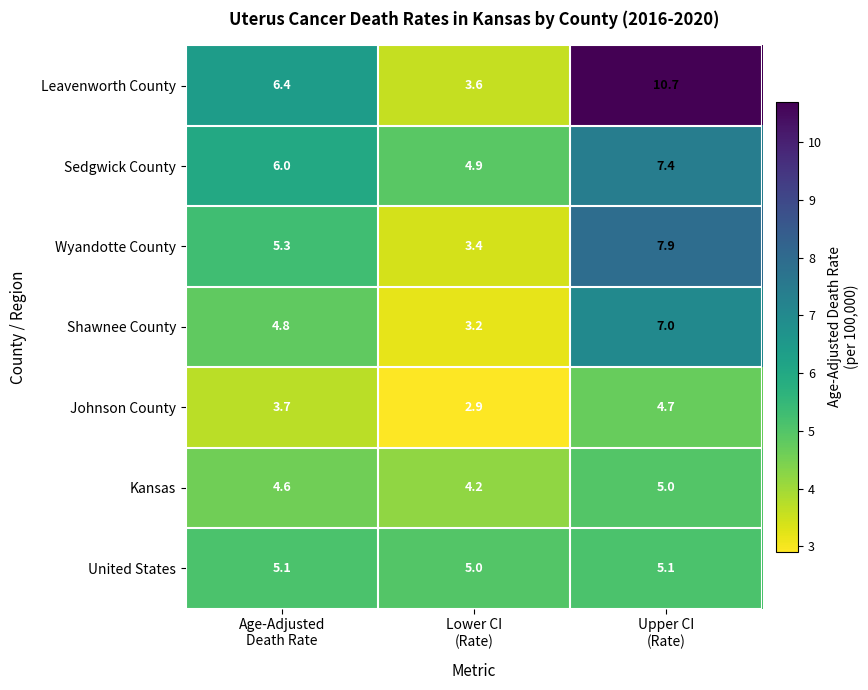

List the series in order of their peak value, highest first.

Leavenworth County, Wyandotte County, Sedgwick County, Shawnee County, United States, Kansas, Johnson County